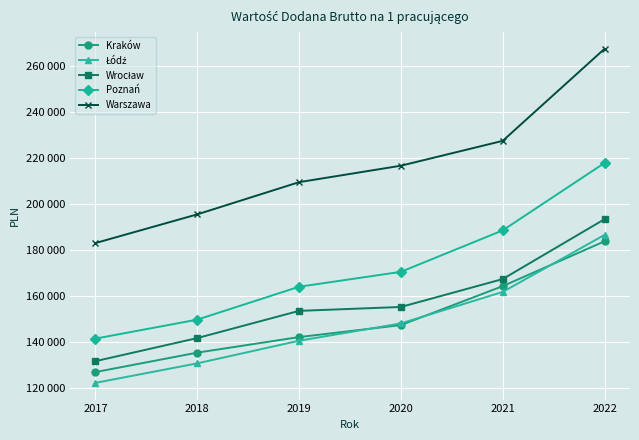

What is the value of the Warszawa point at the 2nd from the left?

195528